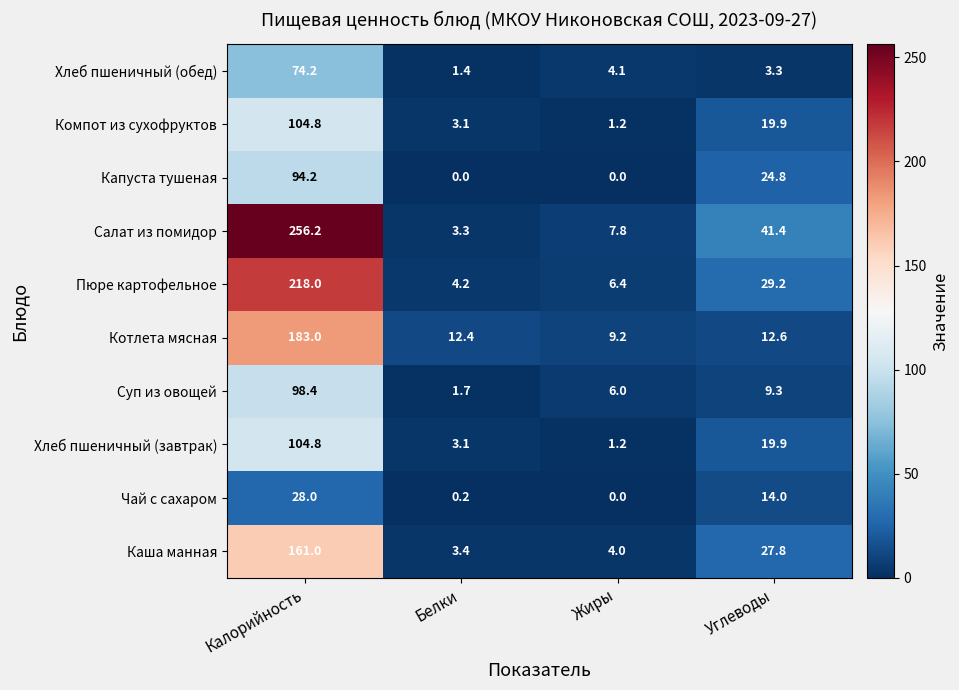

Is the value of Пюре картофельное at Калорийность greater than the value of Салат из помидор at Углеводы?

Yes